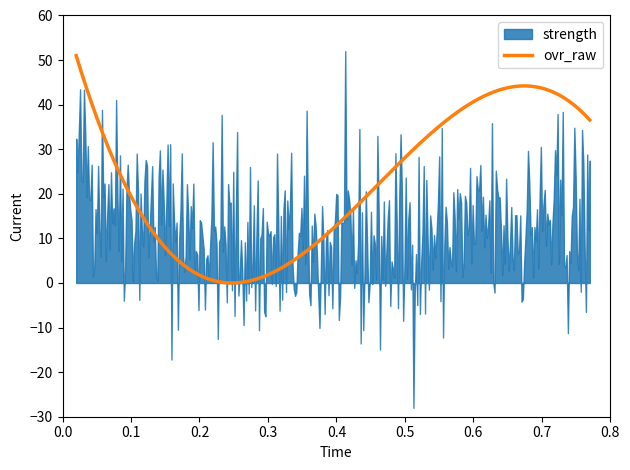

What is the highest value of the ovr_raw series?

51.0